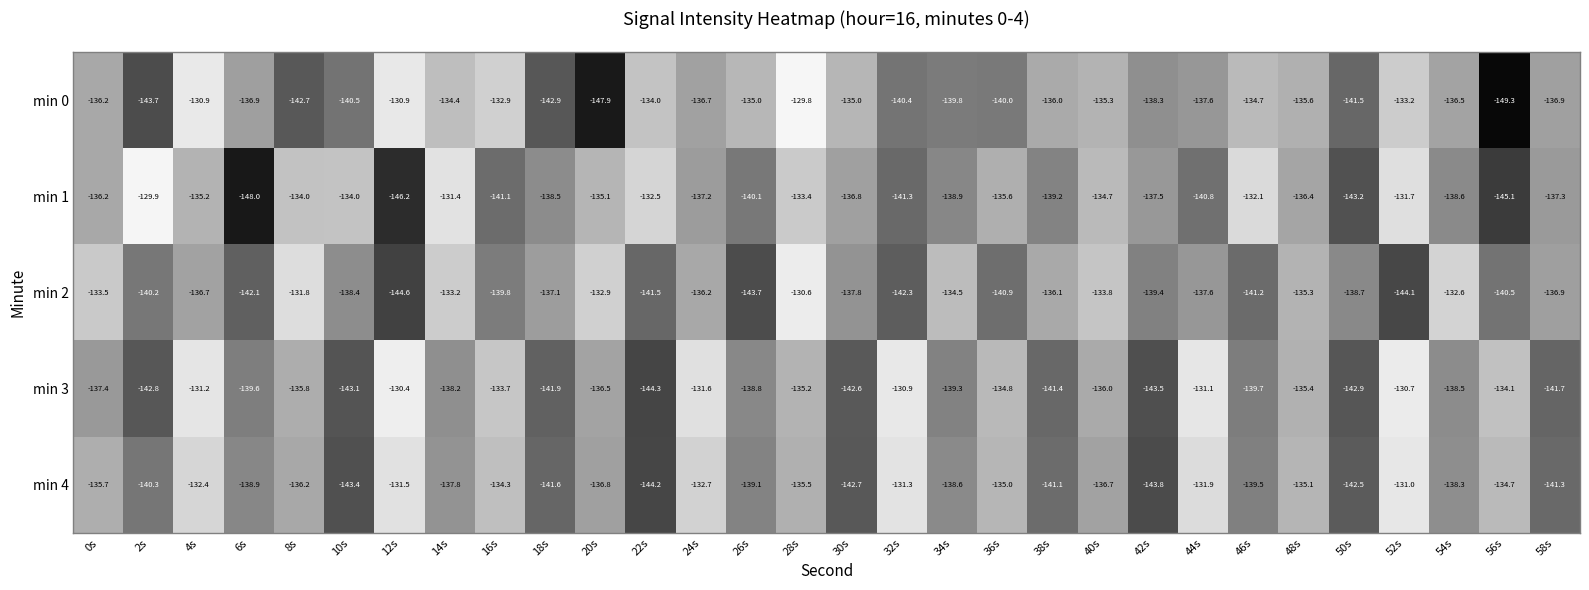

Which category has the lowest value in the min 4 series?

22s